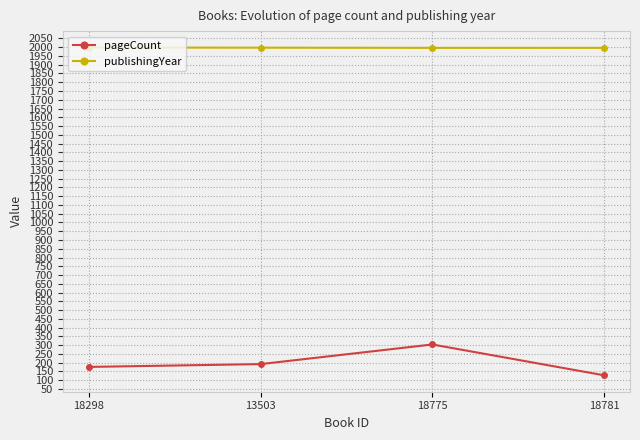

What is the maximum value shown in the chart?

1998